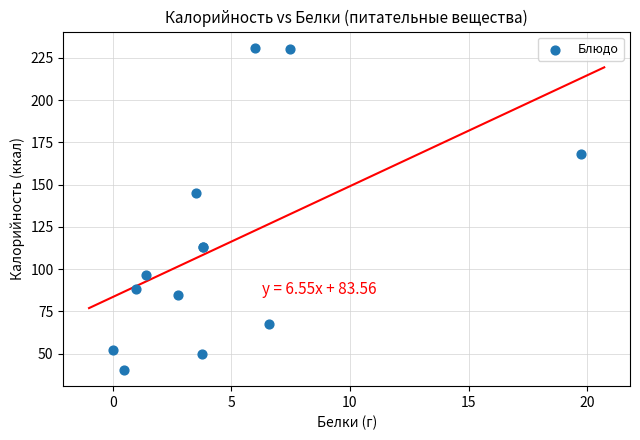

What Y value in the scatter plot is closest to 135?

145.2